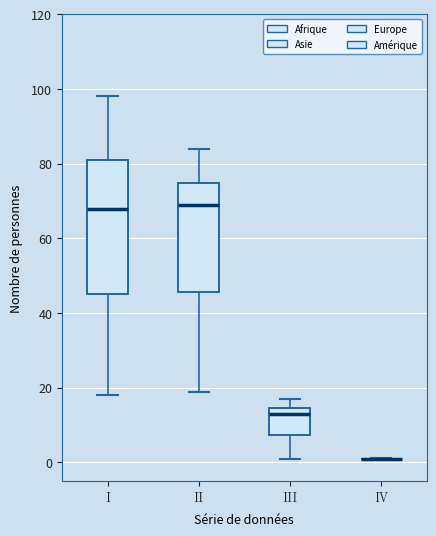

Comparing the boxes themselves (not the whiskers), which one is the tallest?

I